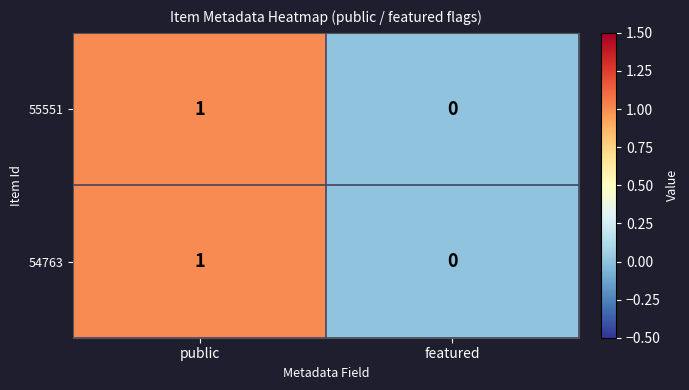

At which category is the sum across all series the highest?

public